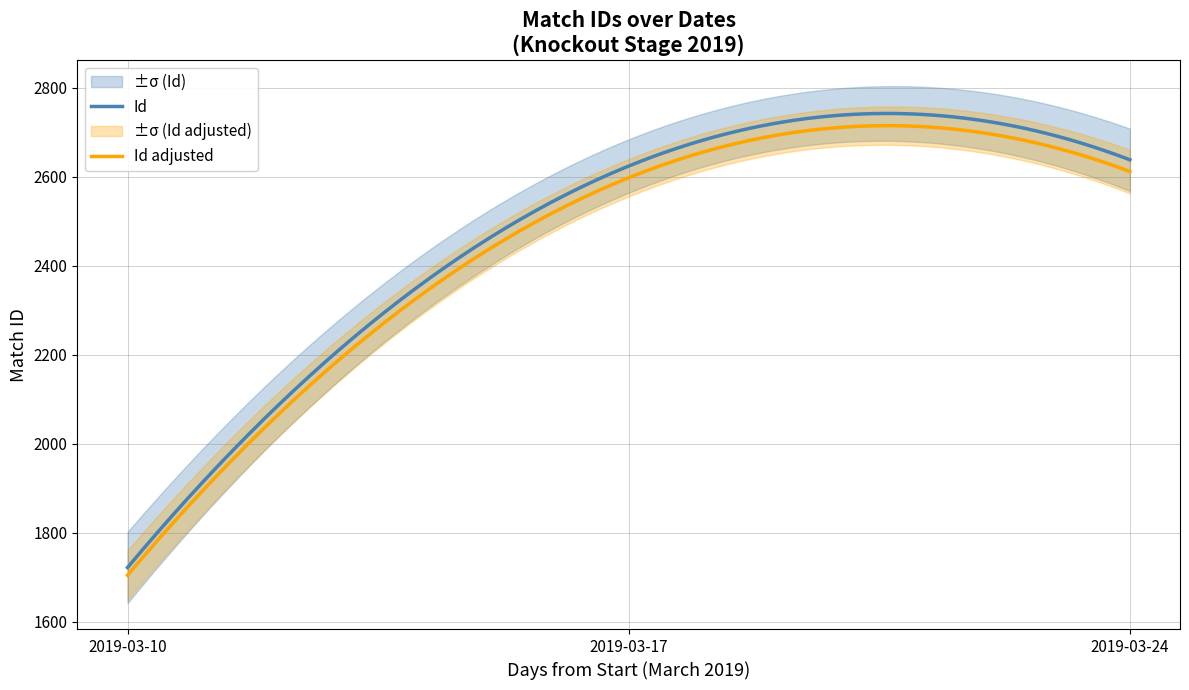

How many points are higher than both their immediate neighbors (excluding endpoints)?

1